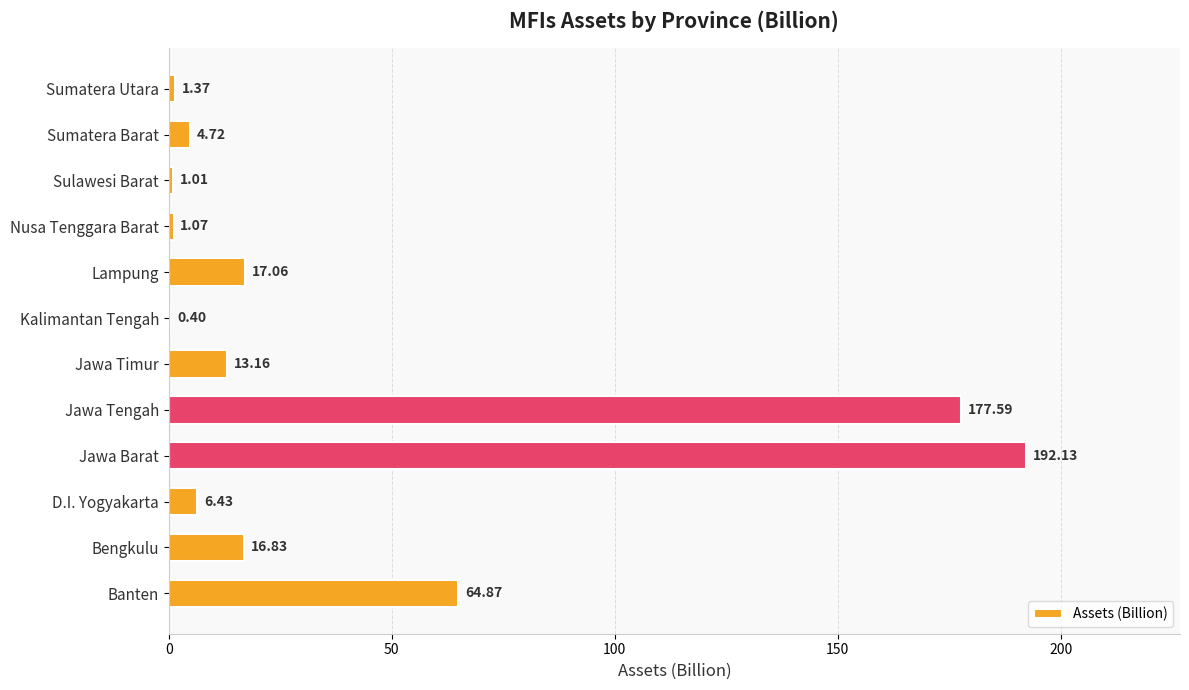

Where is the data nearest to the value 96?

Banten